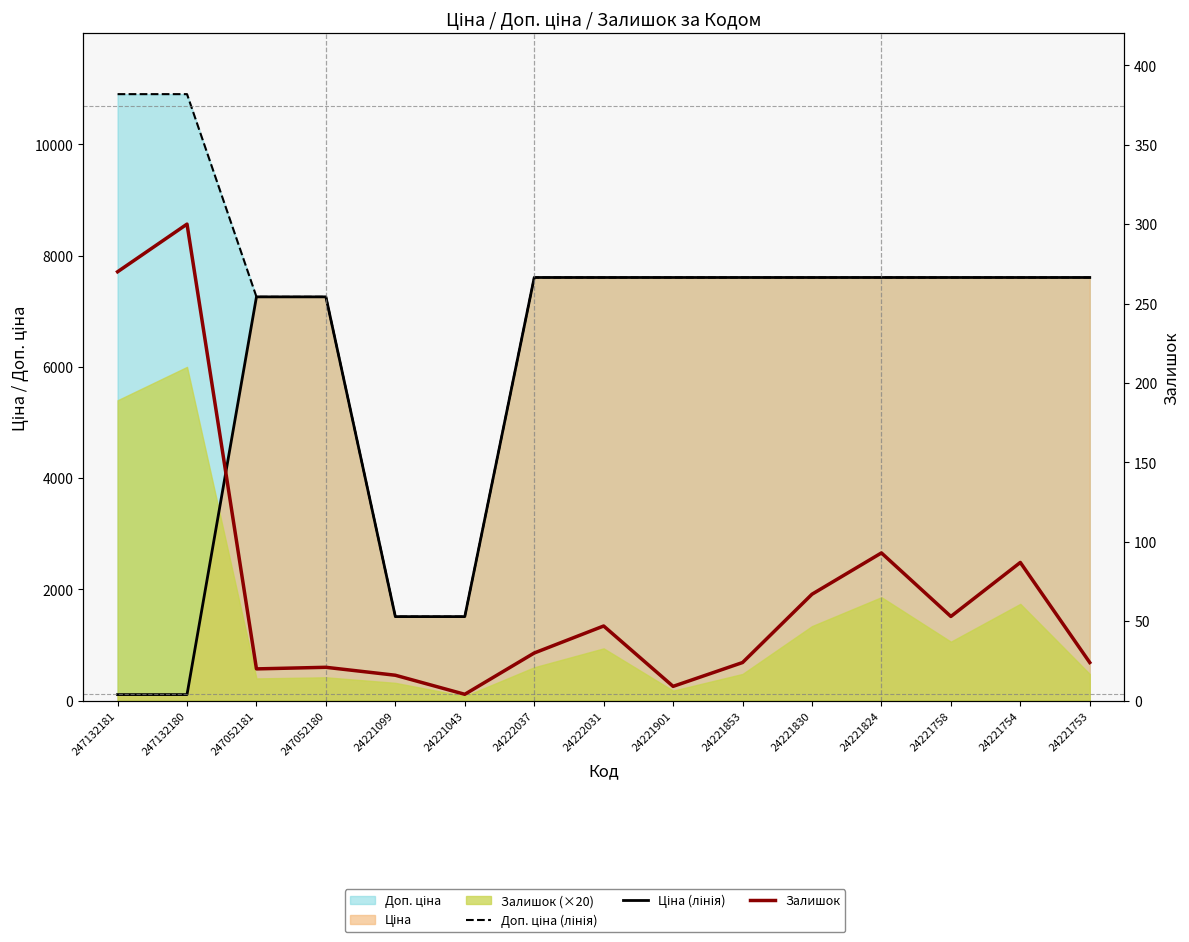

How many data points does each series have?

15